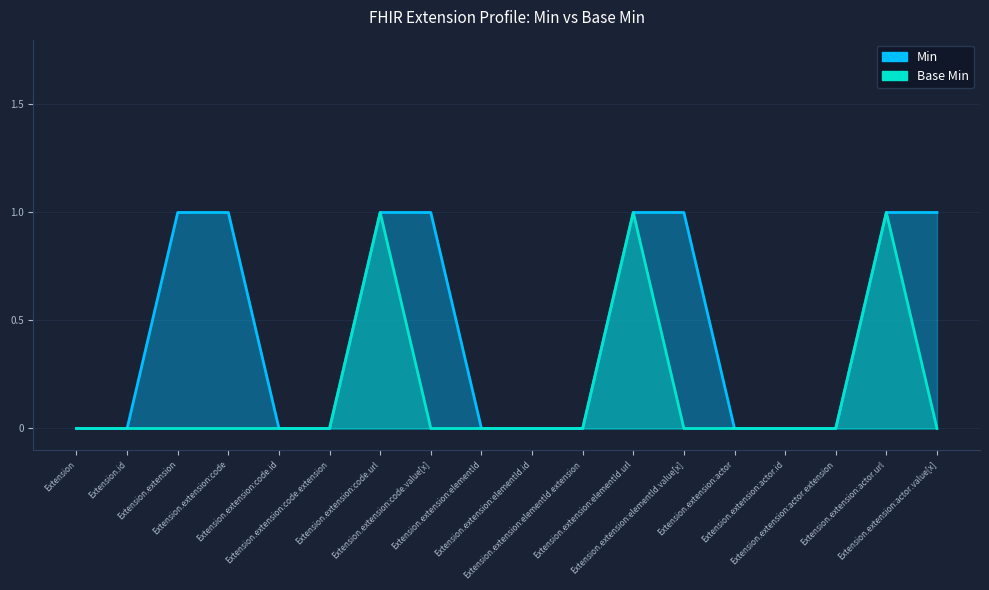

True or false: Min and Base Min cross at least once.

False